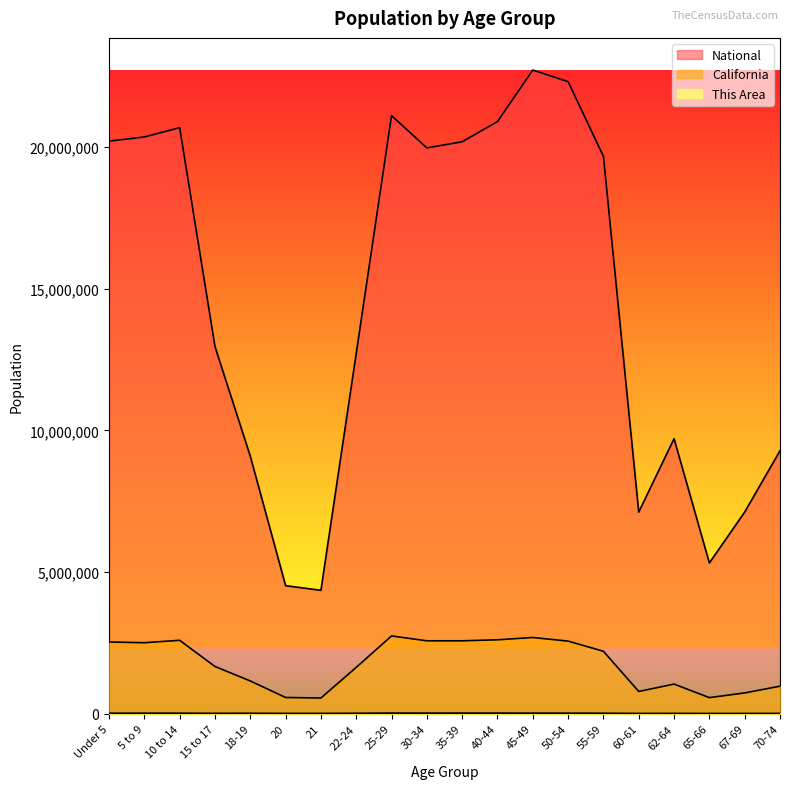

True or false: National and California intersect in this chart.

False